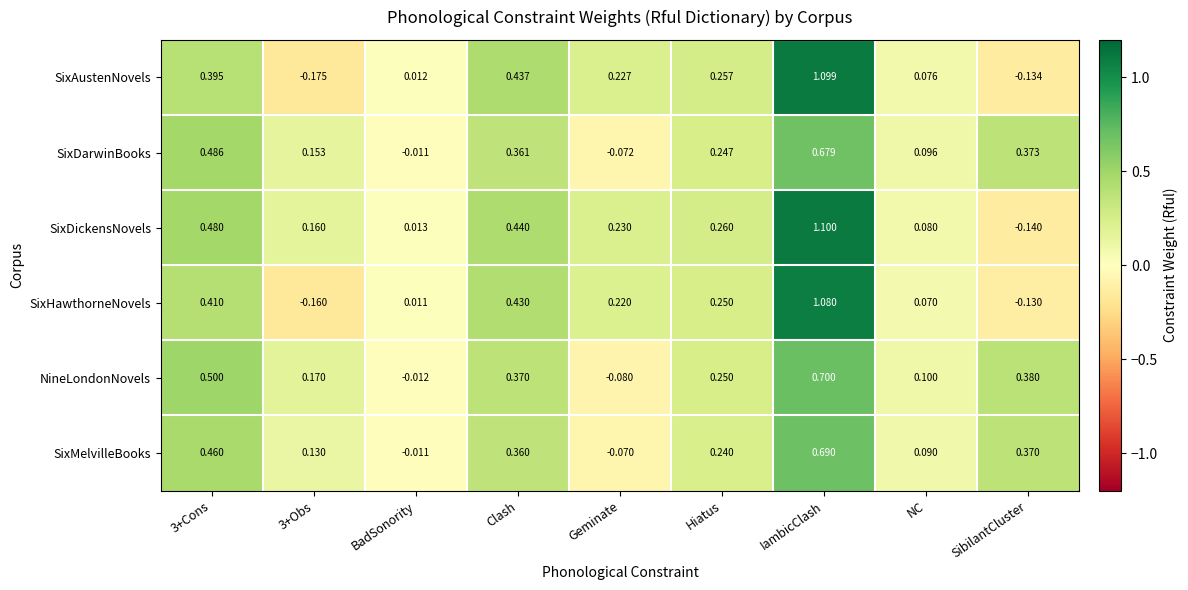

Between BadSonority and Clash, which series saw the biggest shift?

SixDickensNovels